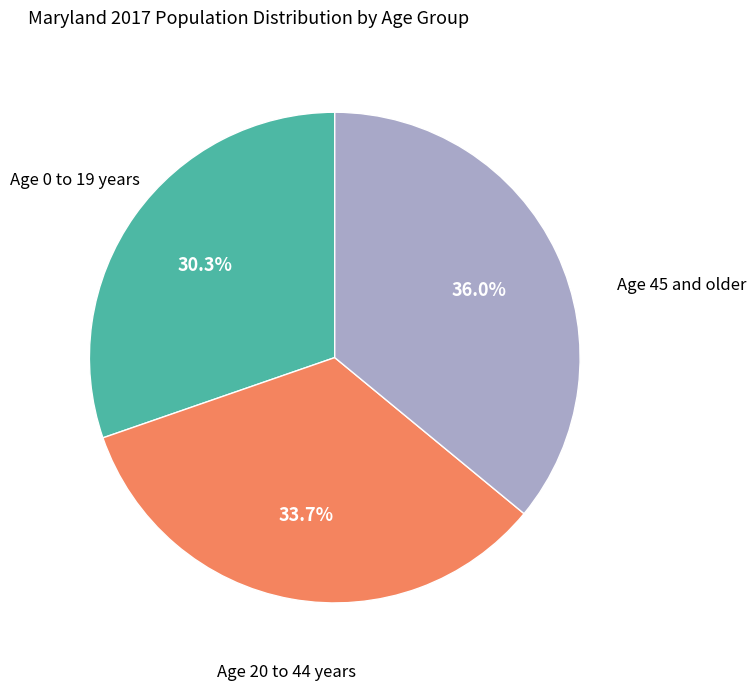

Is there a majority slice in this chart?

No